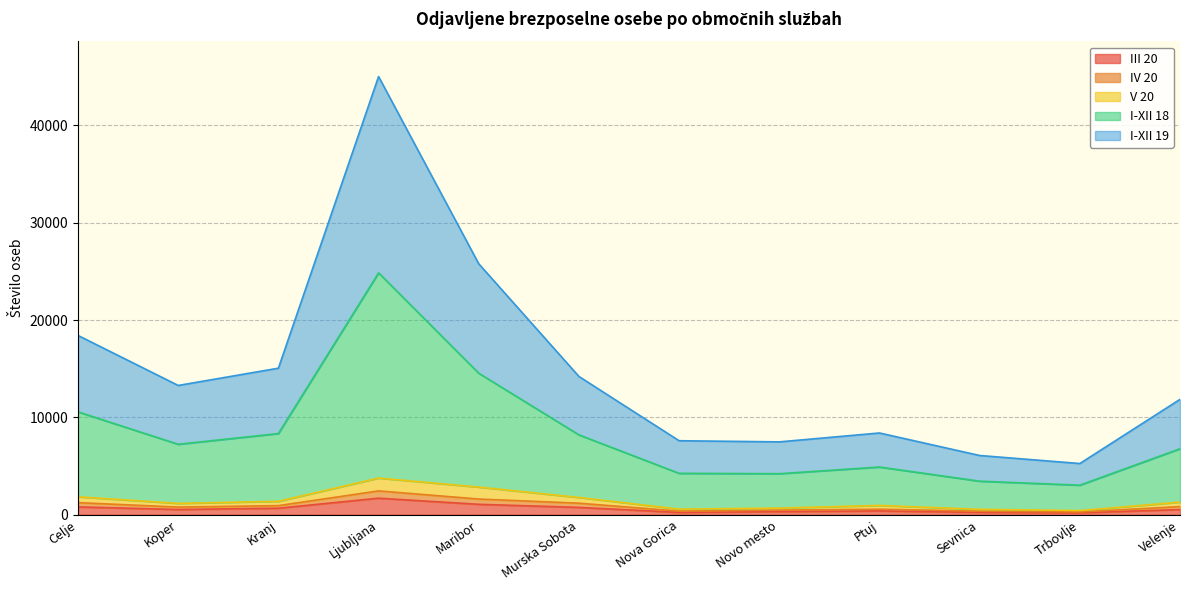

True or false: I-XII 19 has more than 0 points higher than both neighbors.

True